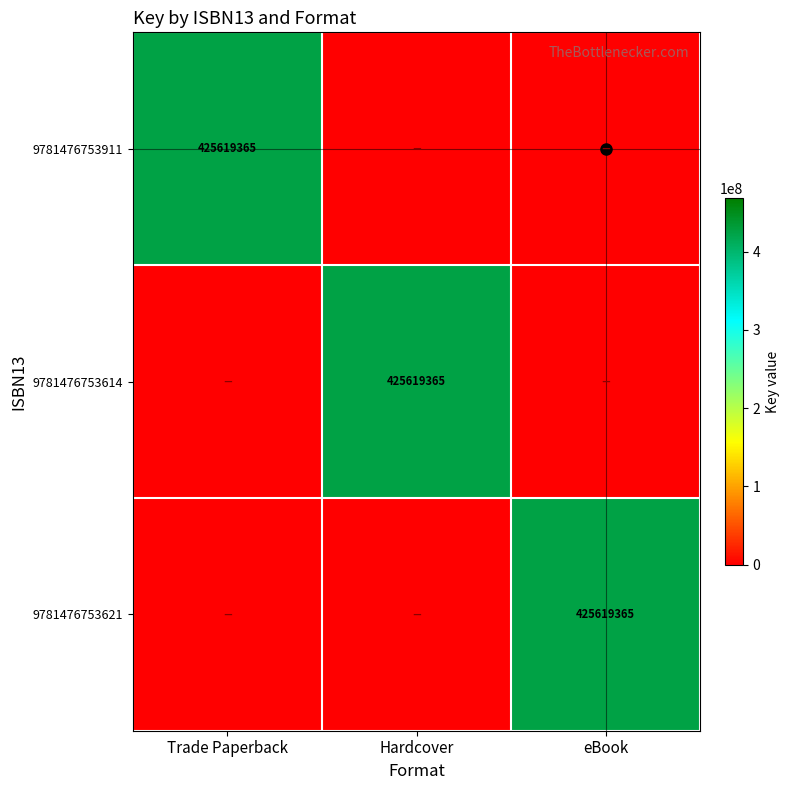

True or false: 9781476753614 has a value of 297733908 at eBook.

False